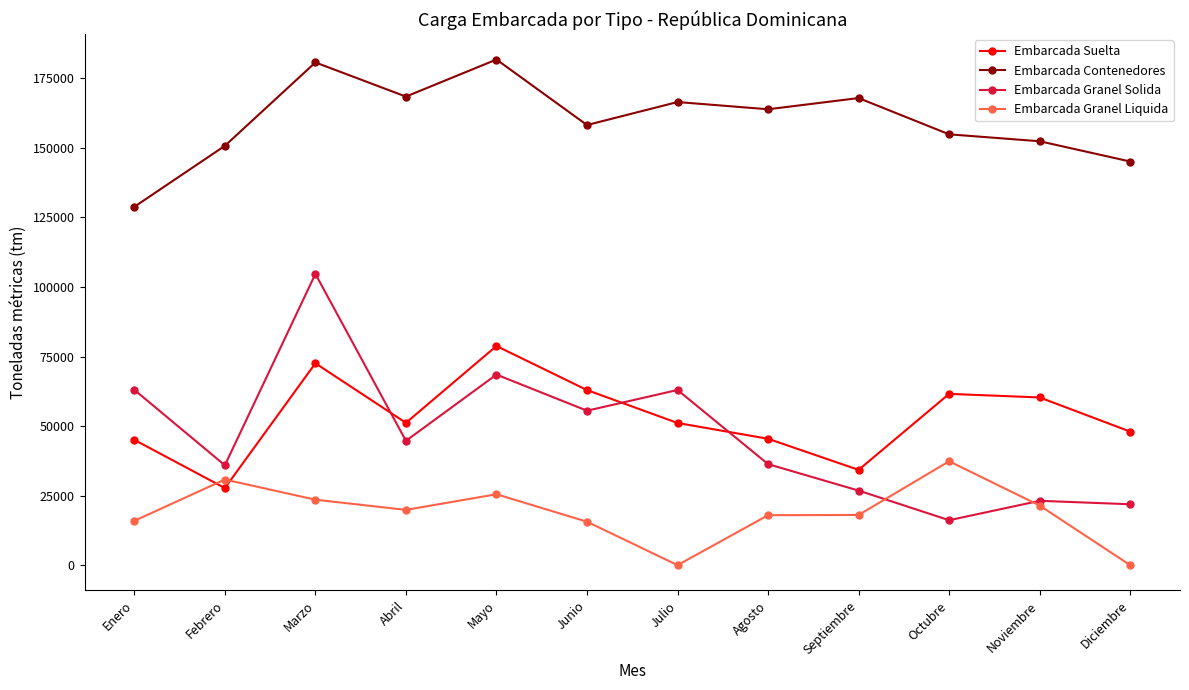

How many interior local peaks does the Embarcada Contenedores series have?

4